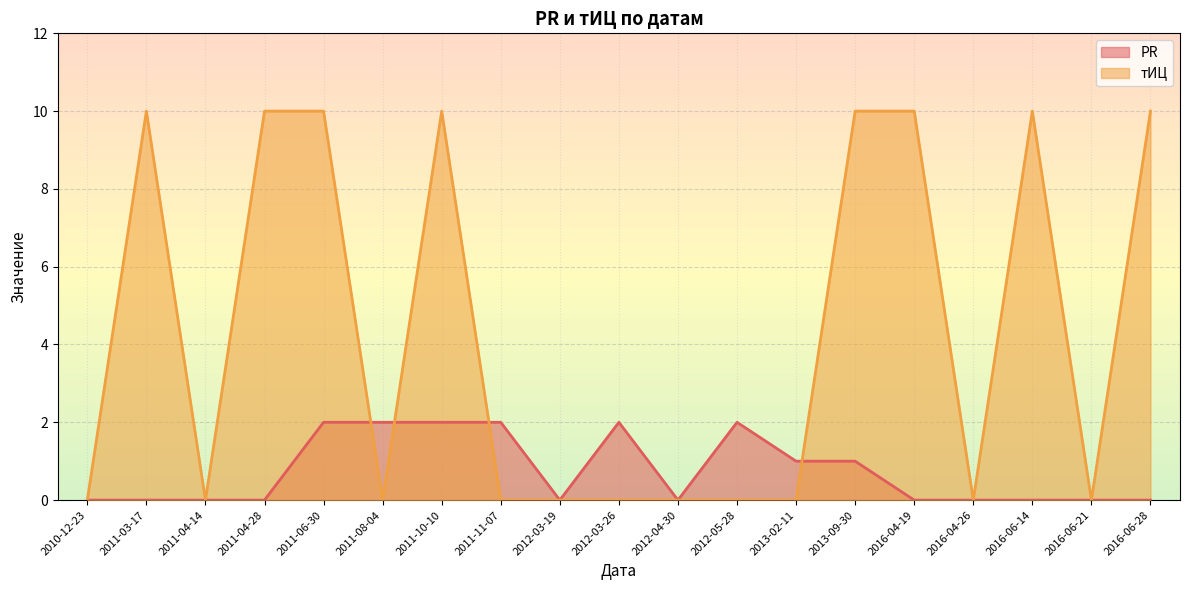

True or false: тИЦ has a value of -5 at 2012-03-19.

False